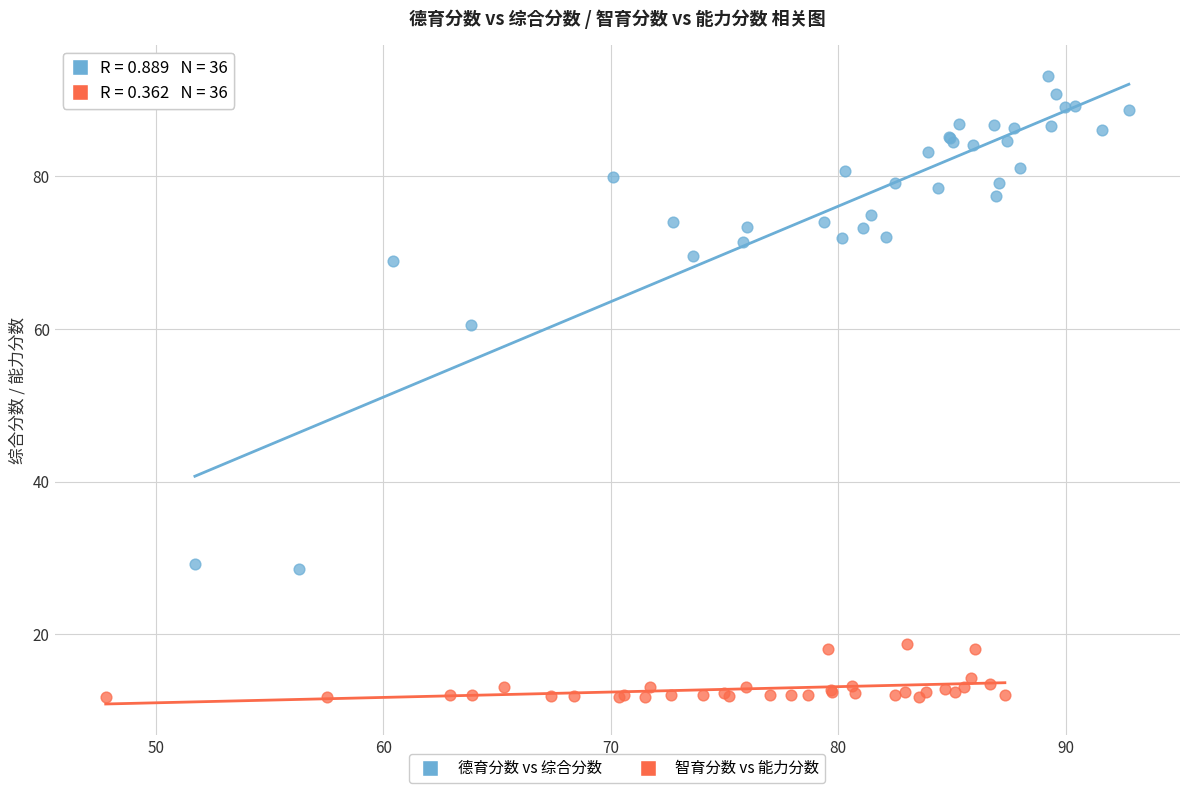

Which series has the widest spread of Y values?

德育分数 vs 综合分数